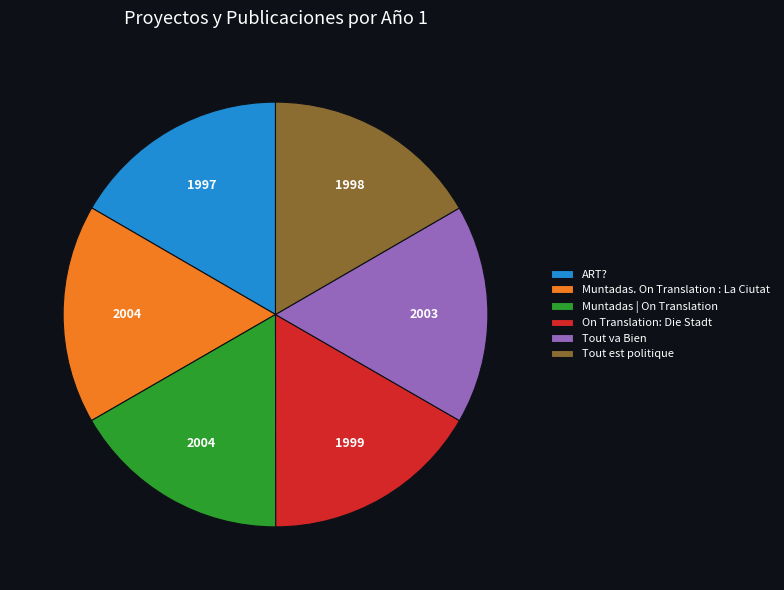

Does Muntadas | On Translation account for over 50% of the chart?

No